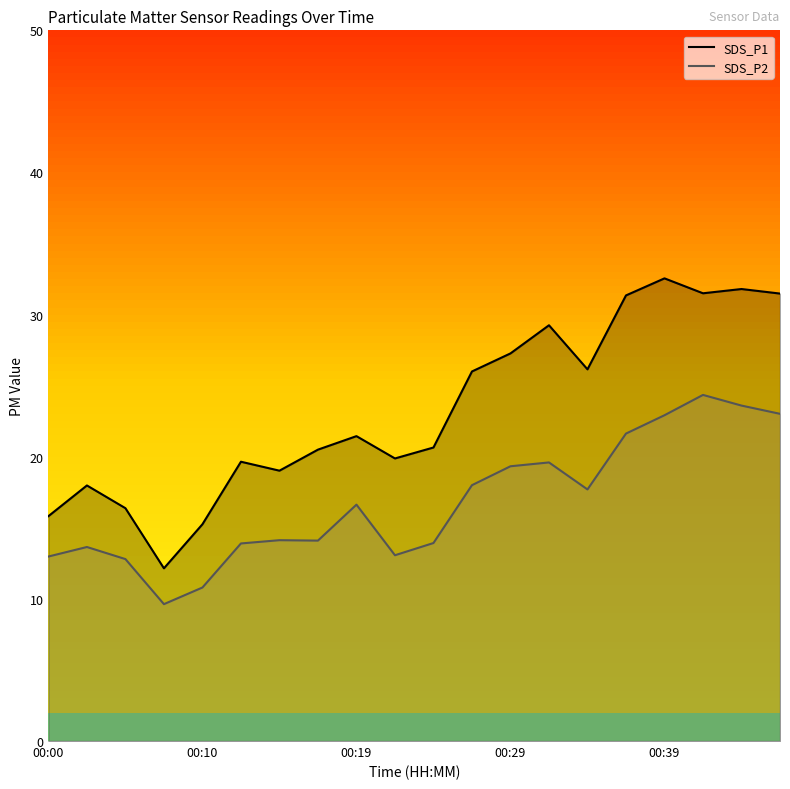

The SDS_P2 series shows 4.4 at 00:00. True or false?

False